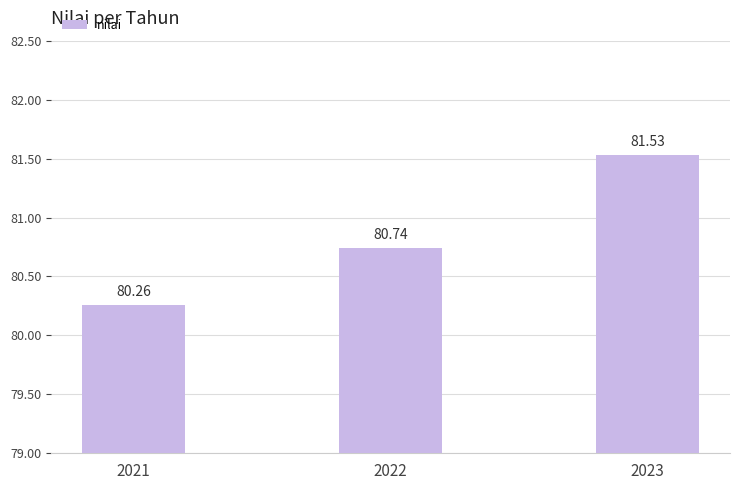

What is the average value?

80.8